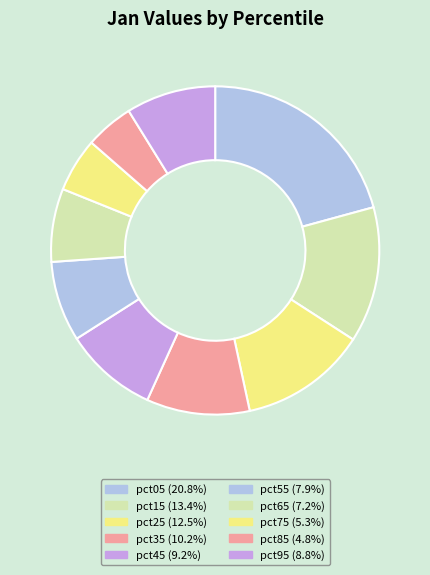

Is the sum of pct55 and pct15 greater than half?

No